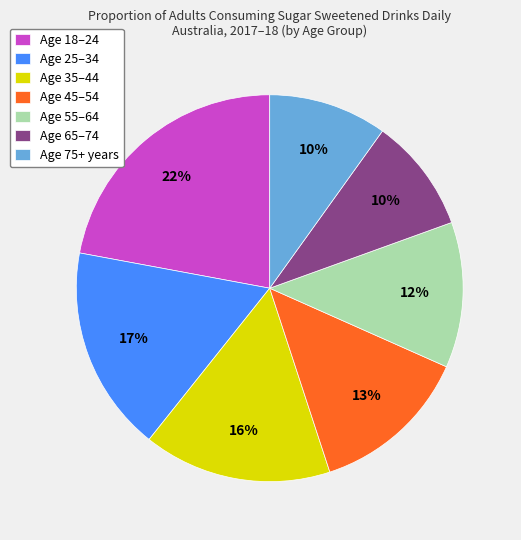

To the nearest percent, what is the average slice percentage?

14%